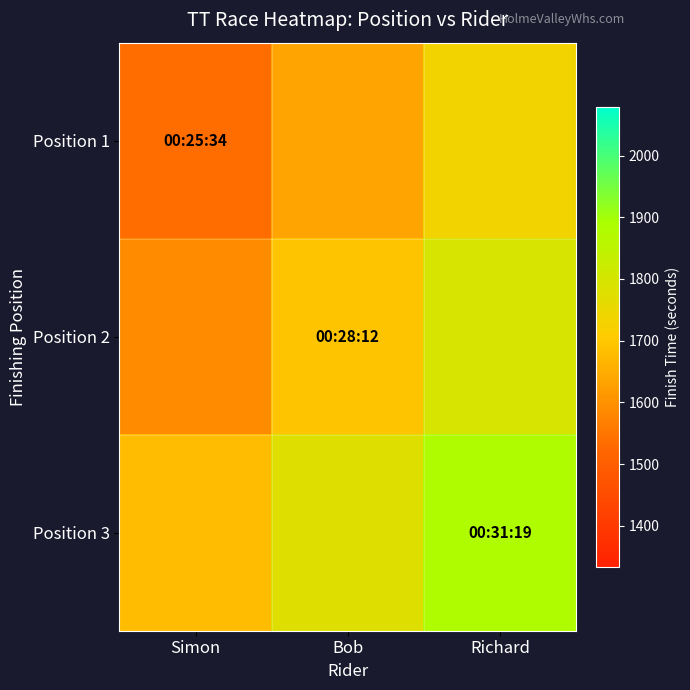

What is the spread (max minus min) of values at Simon?

145